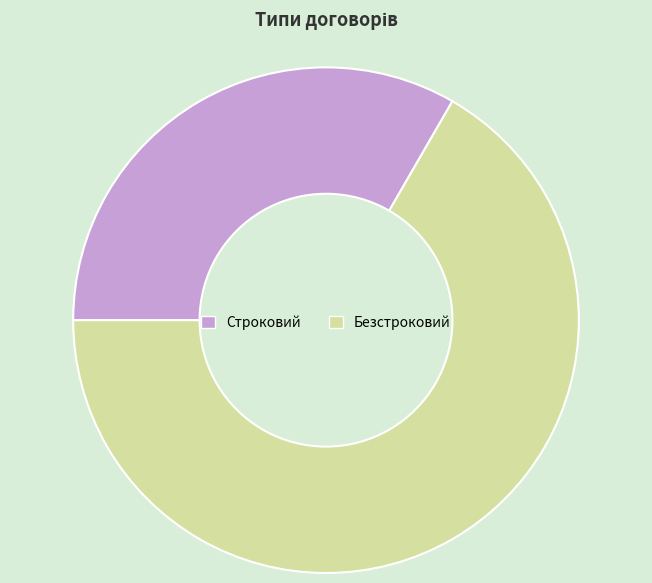

Which slice is the largest?

Безстроковий